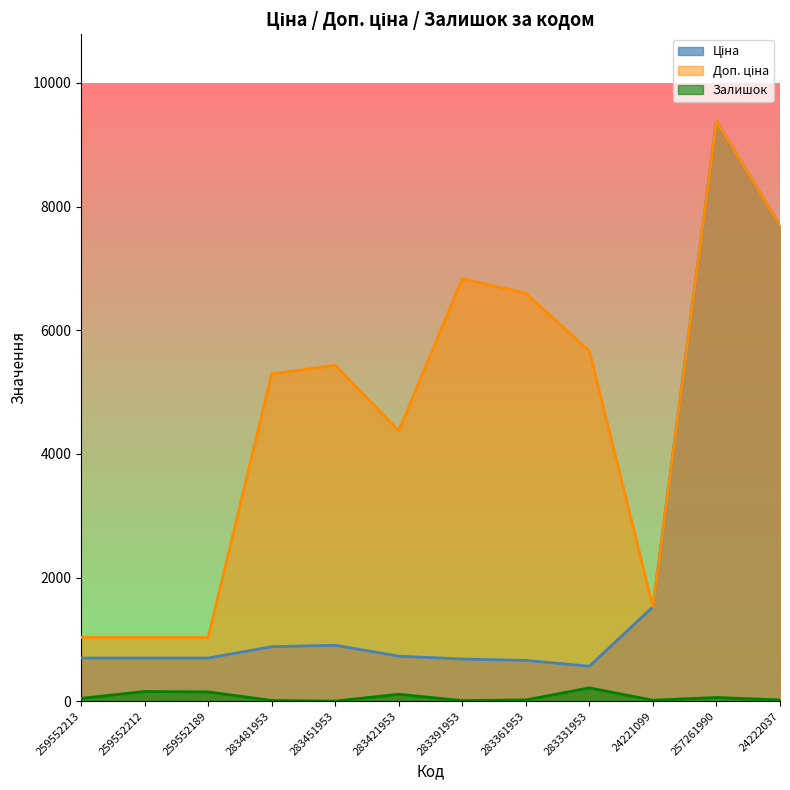

True or false: Доп. ціна and Залишок cross at least once.

False